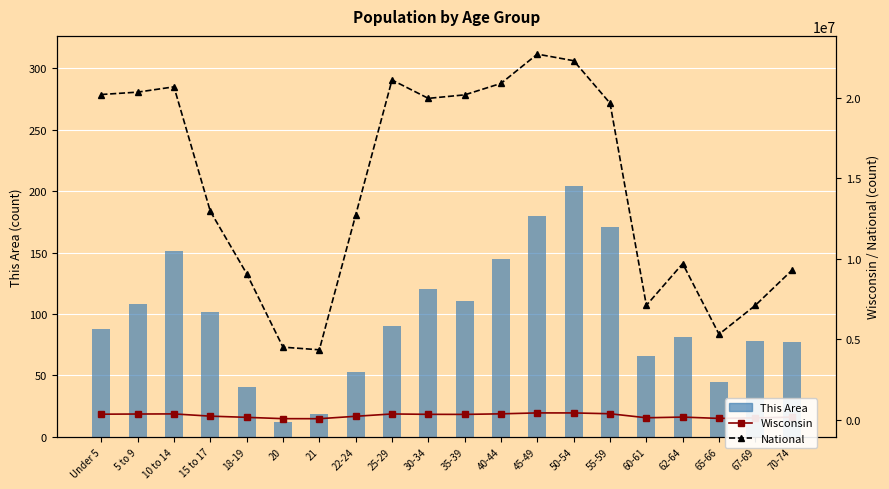

What is the minimum value for This Area?

12